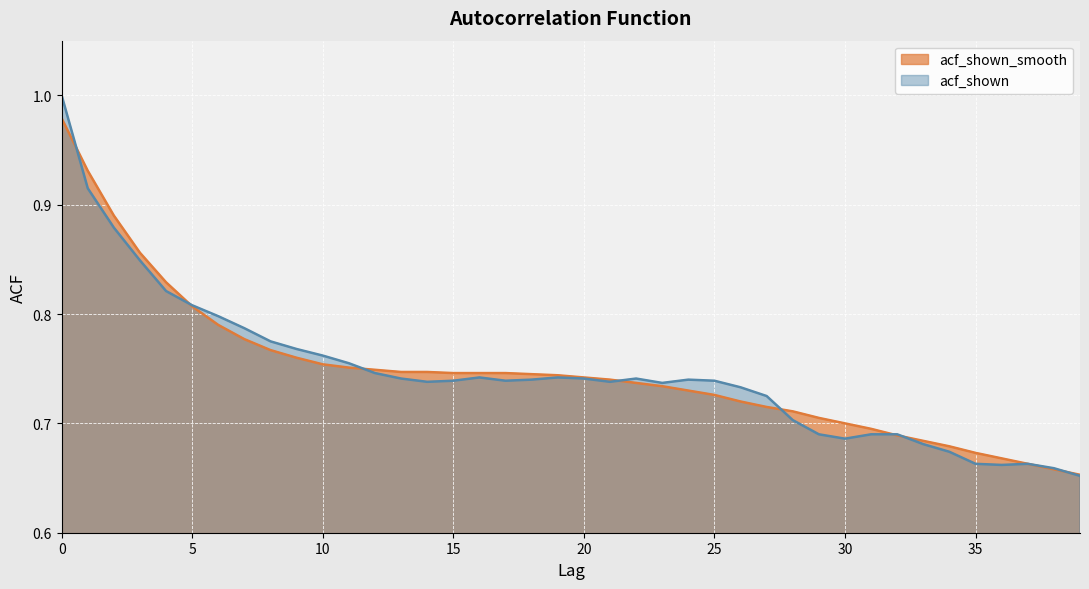

What is the average value of the acf_shown_smooth series?

0.7